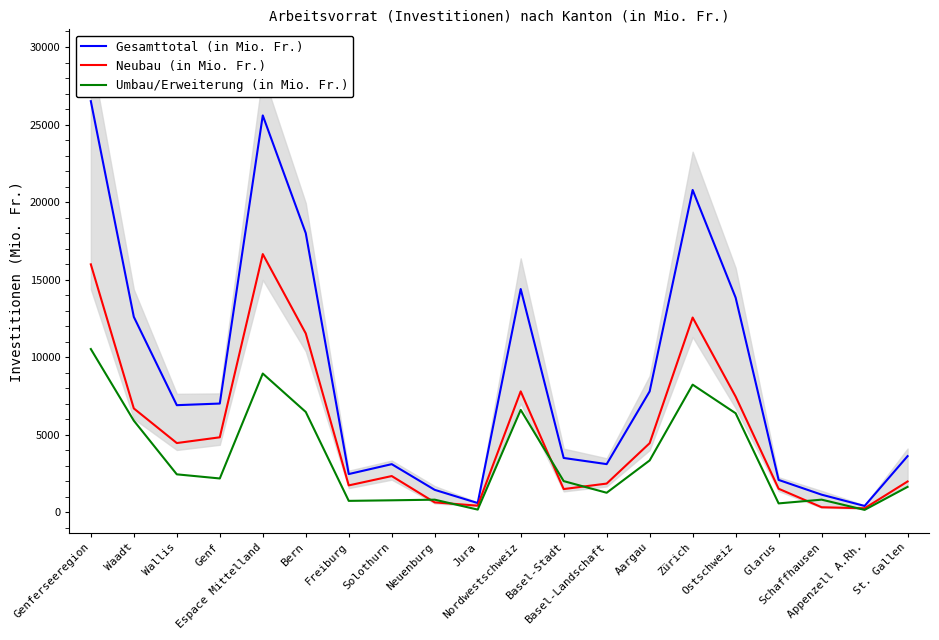

How many interior local peaks does the Gesamttotal (in Mio. Fr.) series have?

4